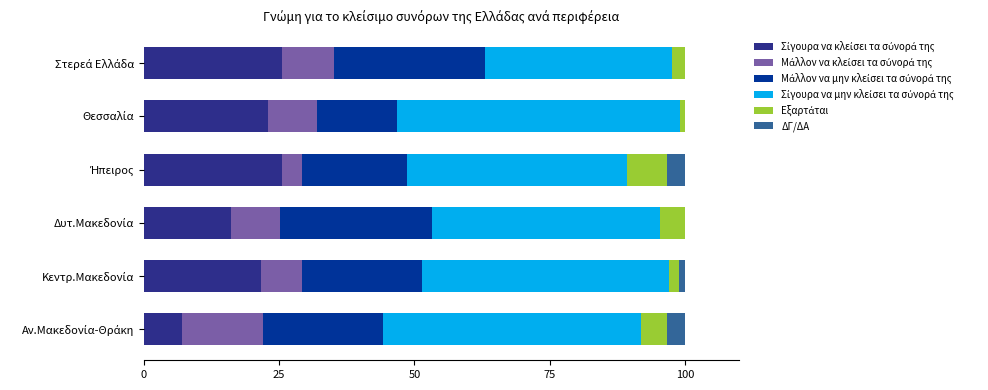

How many categories are shown in the chart?

6